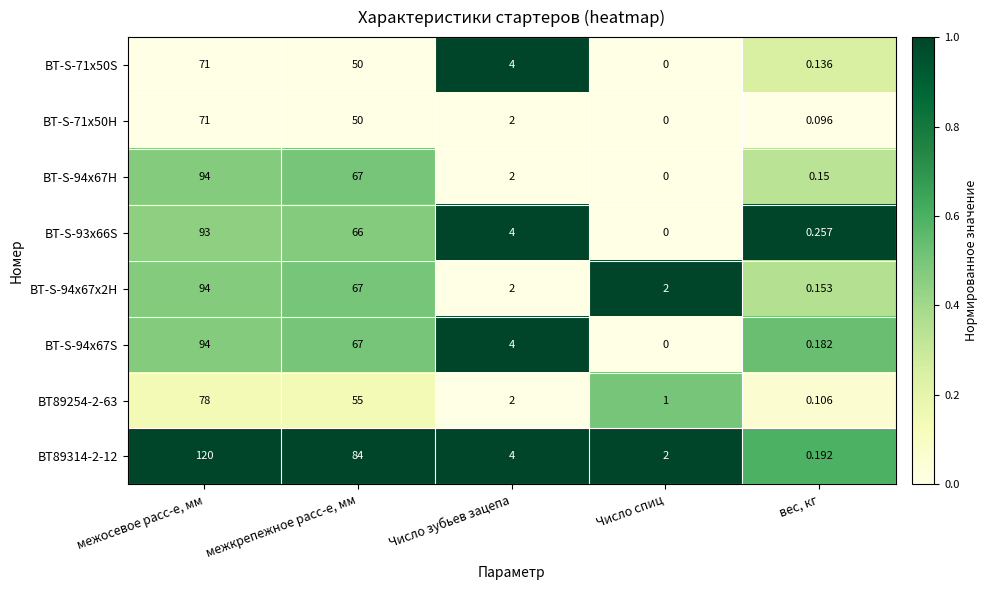

At which label does BT-S-94x67H reach its peak?

межосевое расс-е, мм